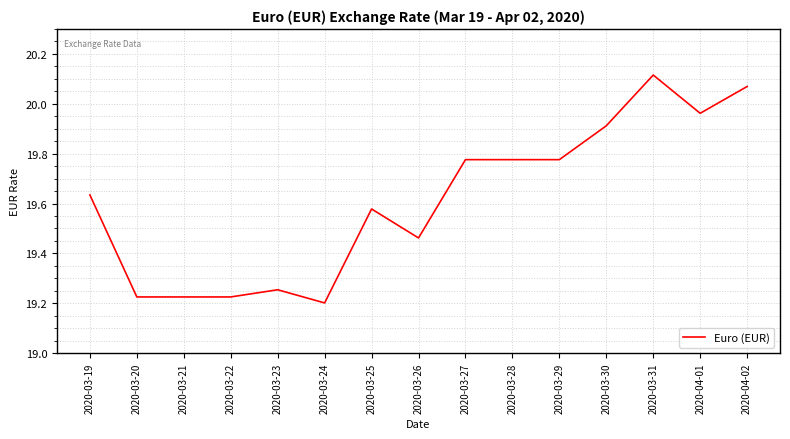

Count the number of categories in the chart.

15